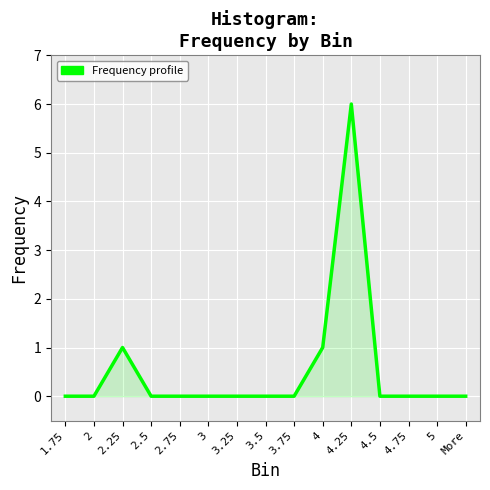

The value at 2.25 is 2. True or false?

False